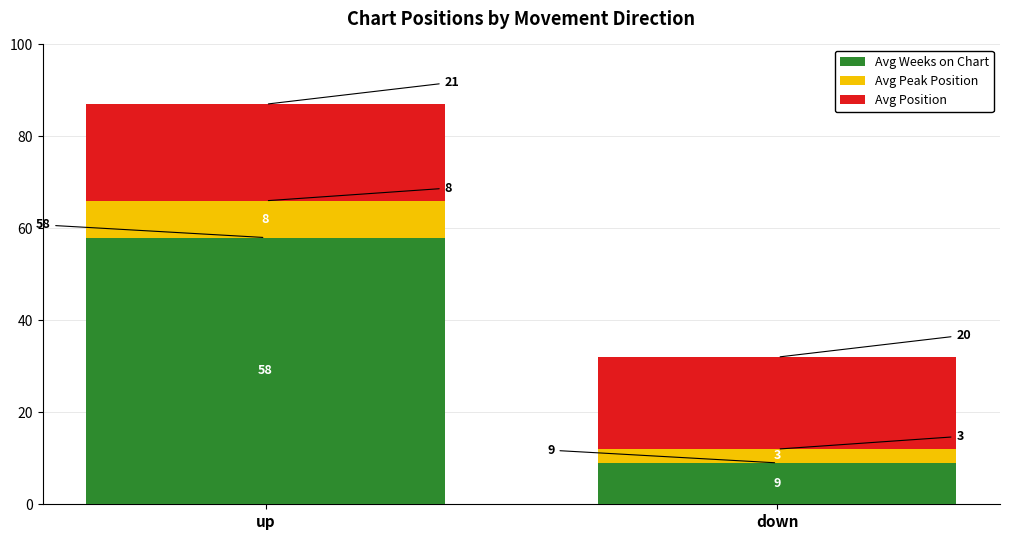

Is it true that Avg Weeks on Chart equals 6 at down?

False